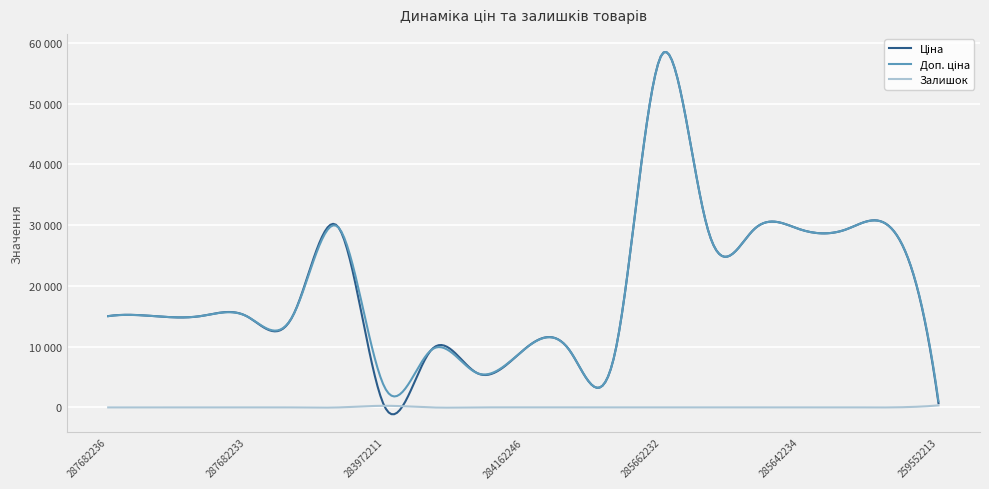

Is this an area chart (filled region under the line)?

No